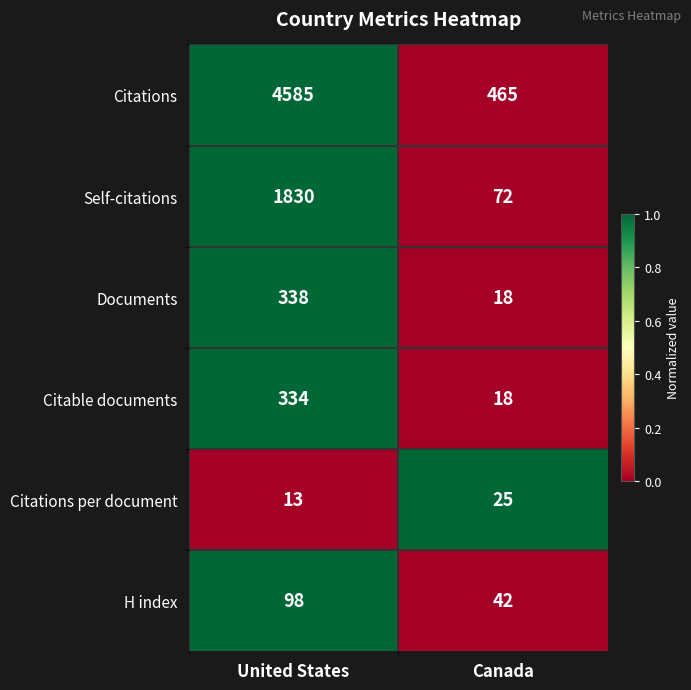

At United States, list the series in order from smallest to largest.

Citations per document, H index, Citable documents, Documents, Self-citations, Citations